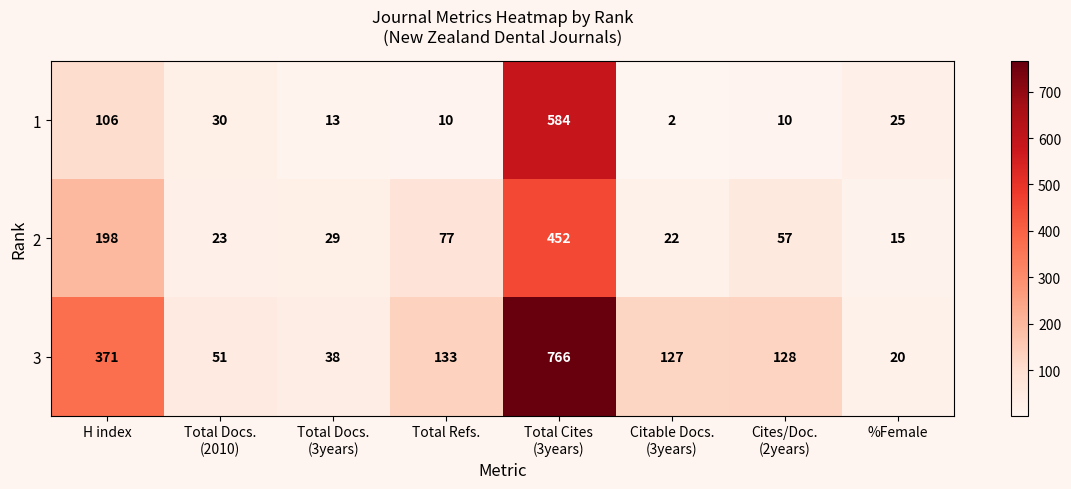

Rank the series by their maximum value, from highest to lowest.

3, 1, 2